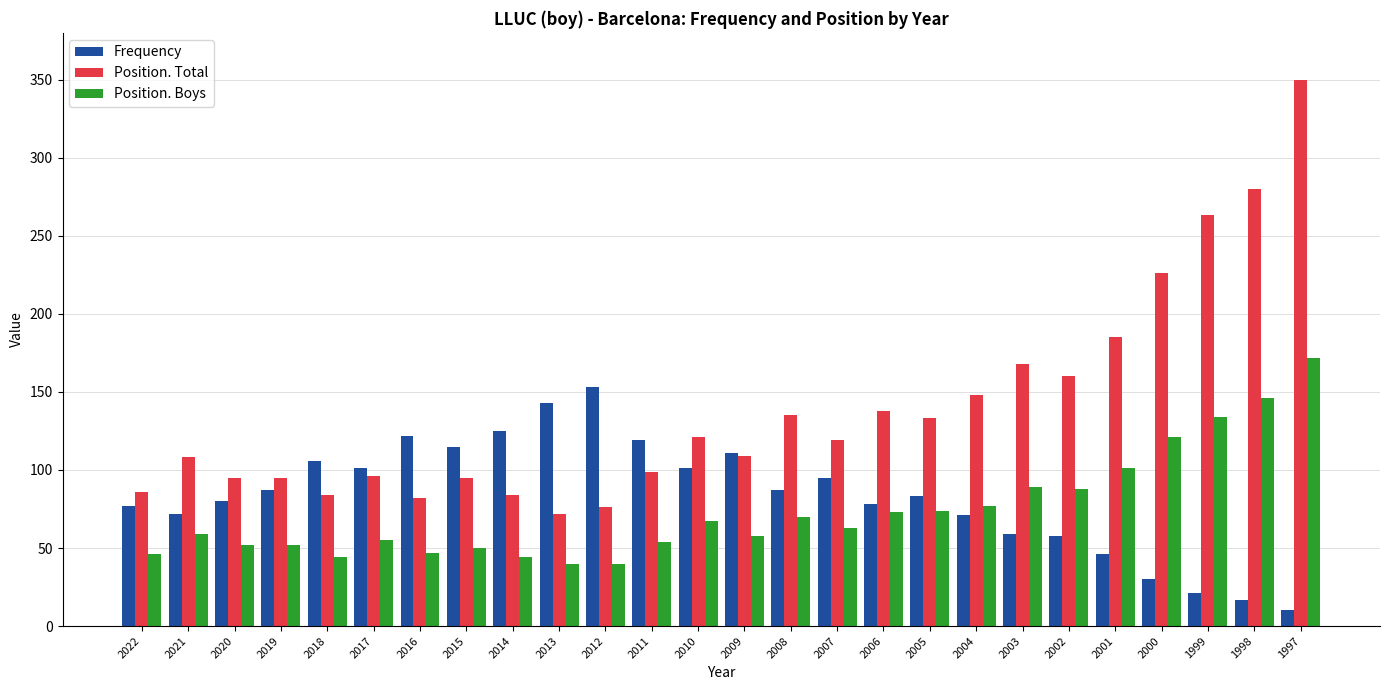

Is the value of Frequency at 2015 greater than the value of Position. Boys at 2007?

Yes